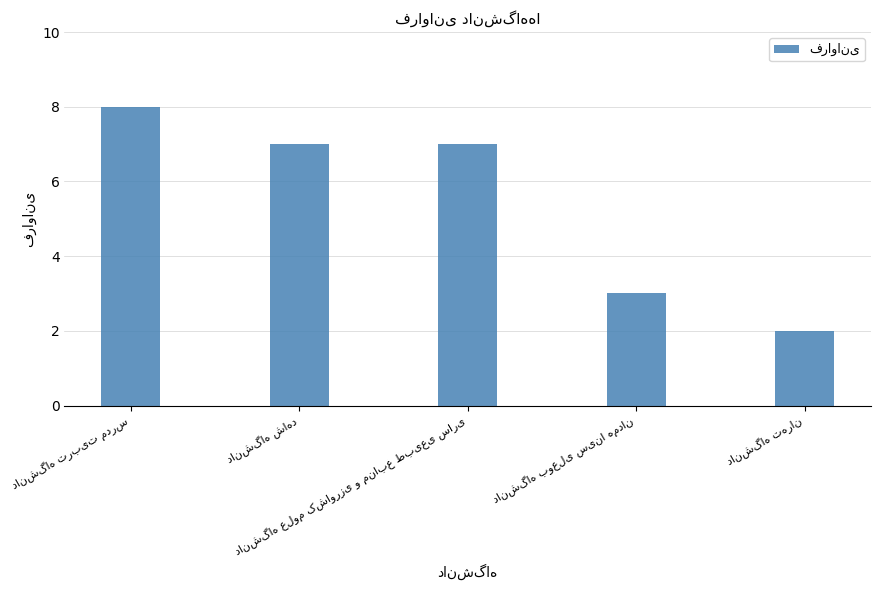

What is the sum of all values?

27